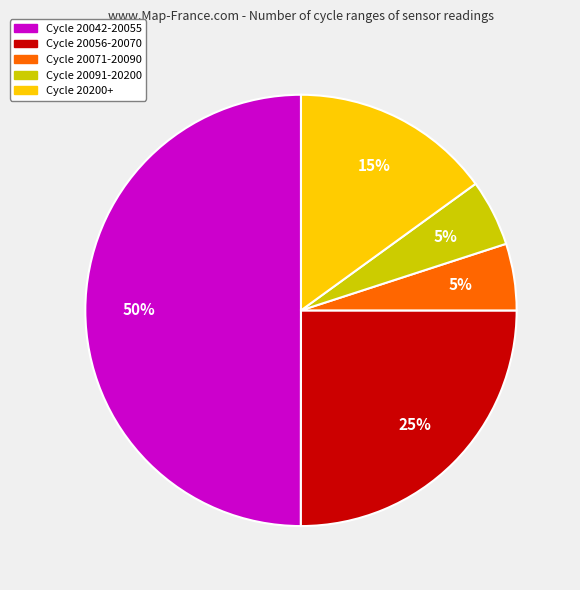

How many segments does this pie chart have?

5